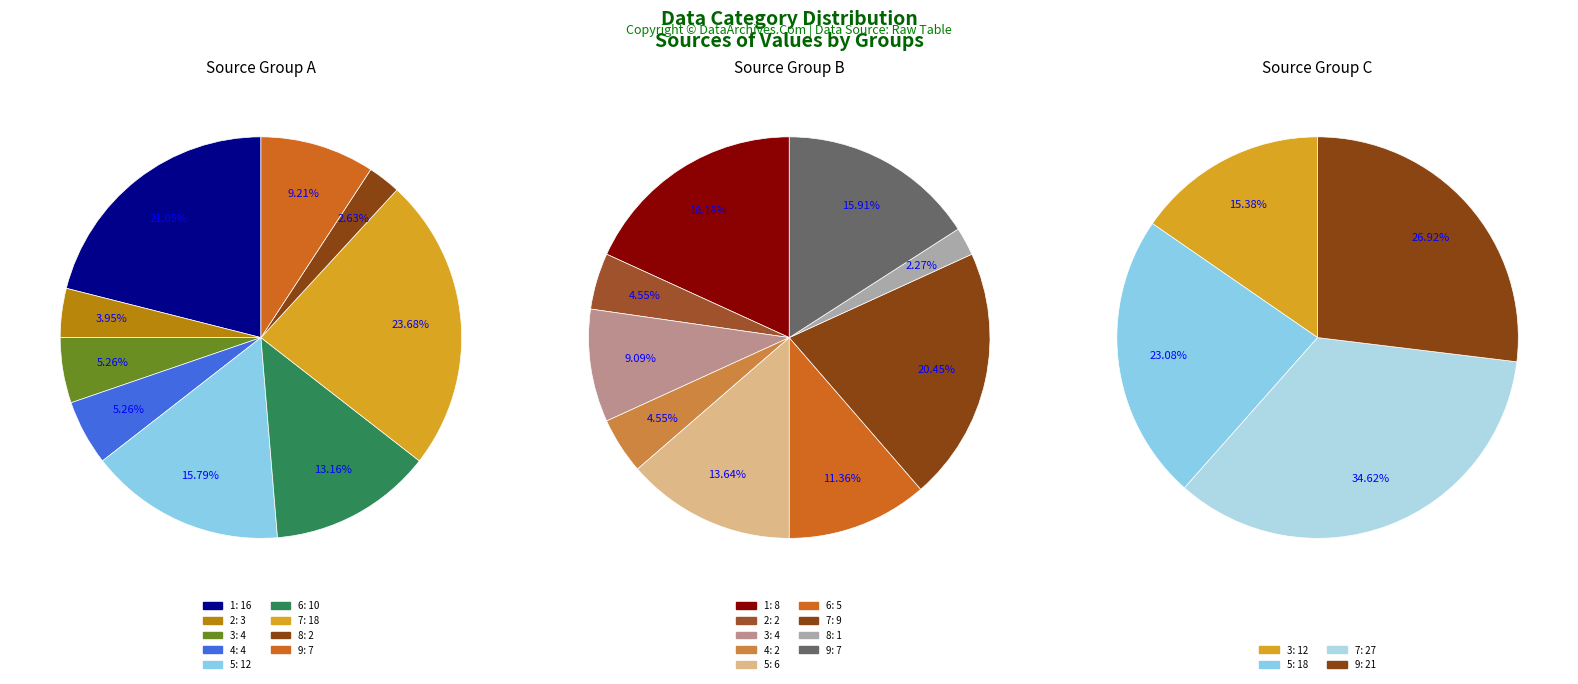

Does 3 represent more than half of the total?

No